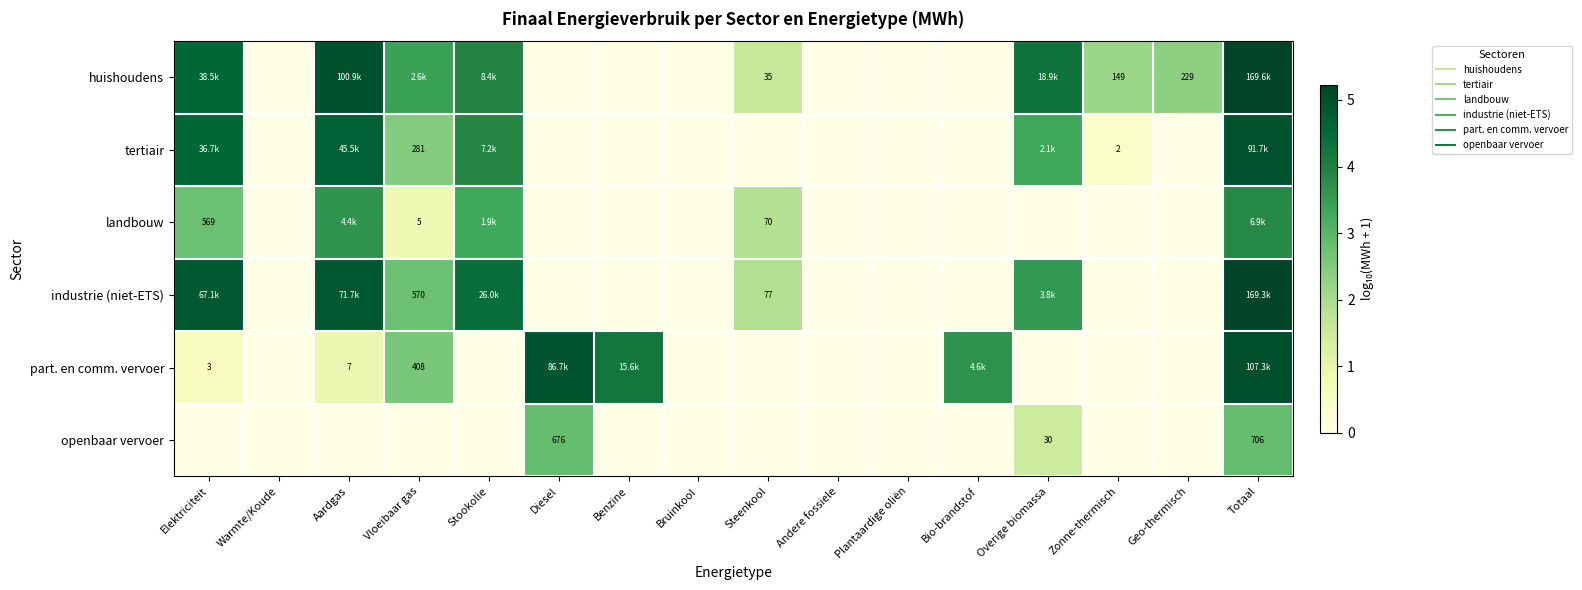

Is it true that landbouw equals -2.1 at Plantaardige oliën?

False